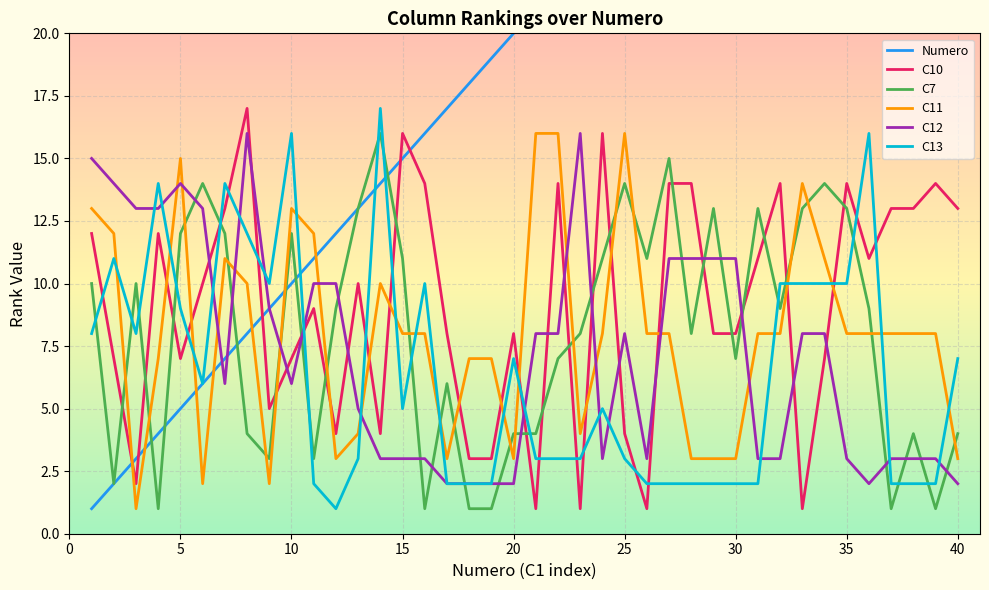

At how many categories does at least one series exceed 5?

40